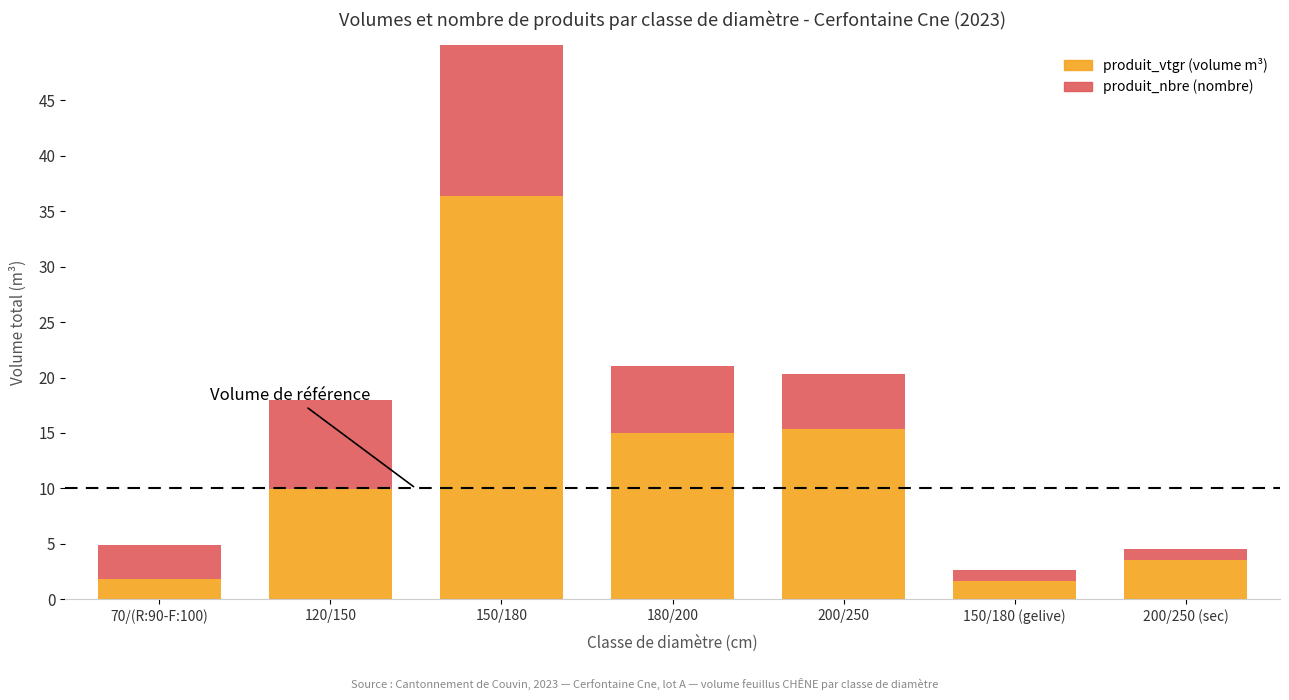

What is the average value of the produit_nbre series?

6.1